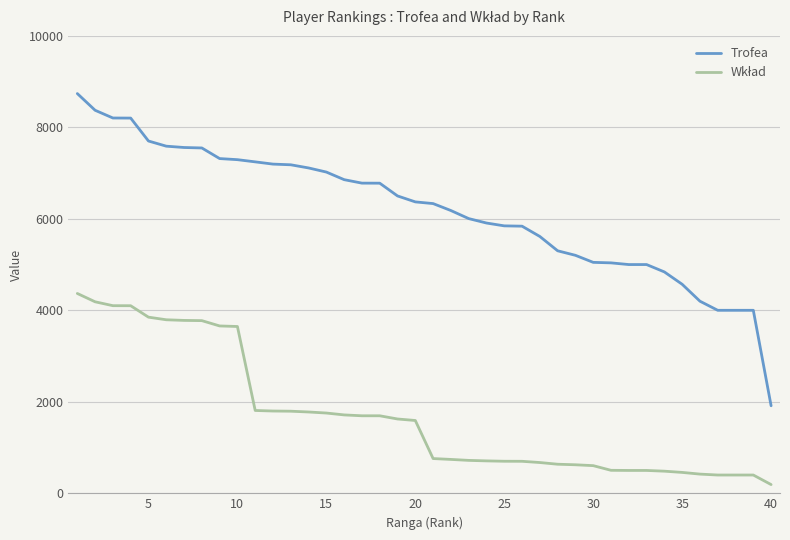

What is the difference between the maximum and minimum values in the Trofea series?

6825